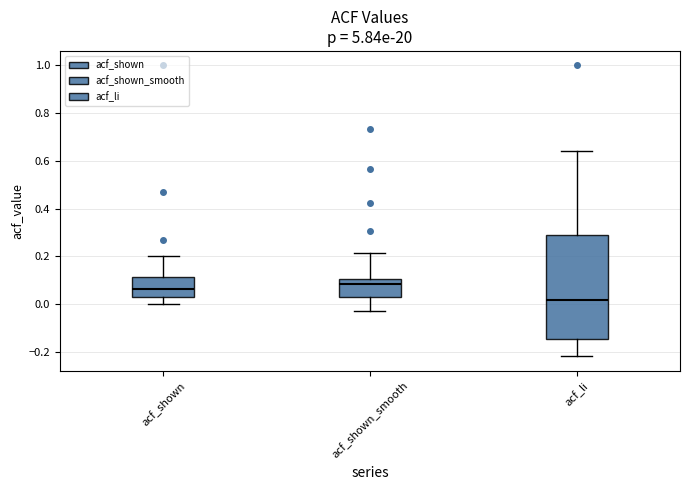

Reading left to right, read every box against the y-axis: the position of its median line, the range the box covers, and the ends of its whiskers. The values are not printed on the chart, so give them approximately, as read against the axis.

acf_shown: median 0.06, box 0.04 to 0.12, whiskers 0.00 to 0.20
acf_shown_smooth: median 0.08, box 0.04 to 0.10, whiskers -0.02 to 0.22
acf_li: median 0.02, box -0.14 to 0.28, whiskers -0.22 to 0.64